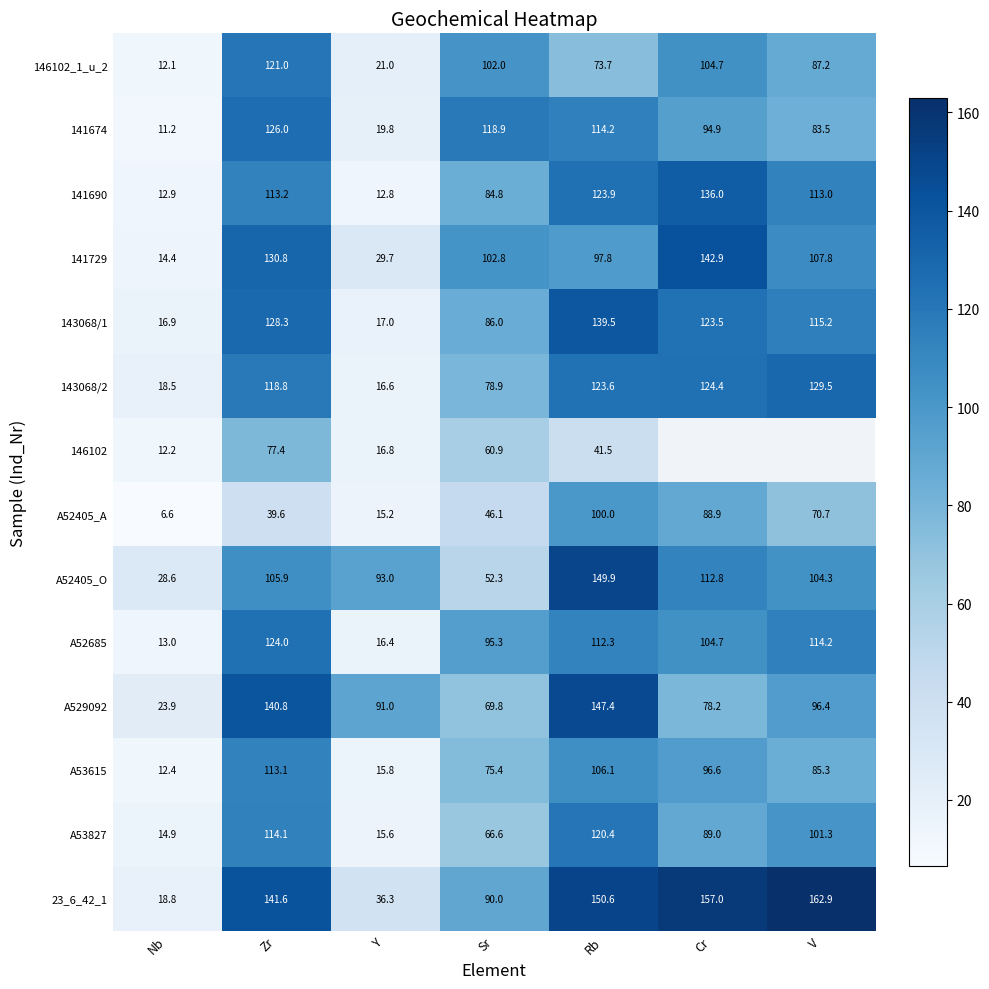

The 141674 series shows 19.1 at Nb. True or false?

False